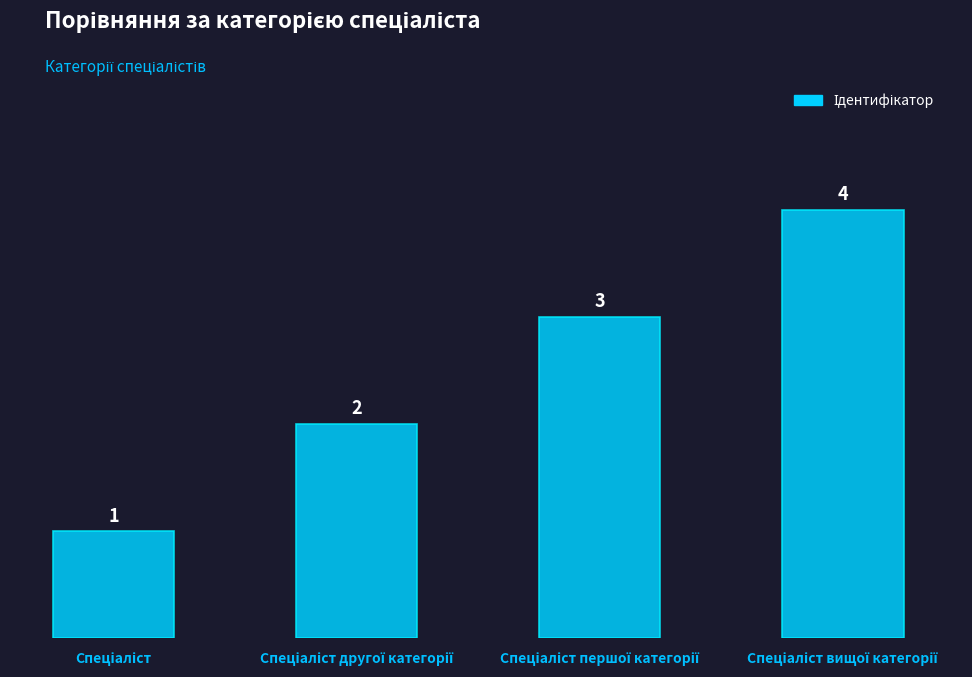

What is the difference between the maximum and minimum values?

3